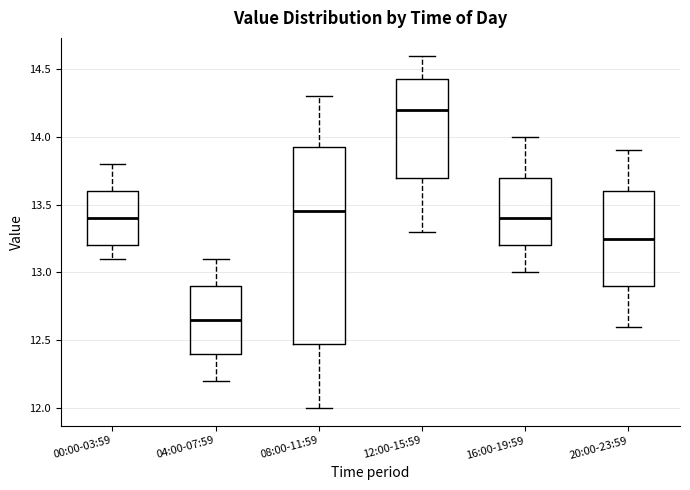

Reading left to right, read every box against the y-axis: the position of its median line, the range the box covers, and the ends of its whiskers. The values are not printed on the chart, so give them approximately, as read against the axis.

00:00-03:59: median 13.40, box 13.20 to 13.60, whiskers 13.10 to 13.80
04:00-07:59: median 12.65, box 12.40 to 12.90, whiskers 12.20 to 13.10
08:00-11:59: median 13.45, box 12.50 to 13.95, whiskers 12.00 to 14.30
12:00-15:59: median 14.20, box 13.70 to 14.45, whiskers 13.30 to 14.60
16:00-19:59: median 13.40, box 13.20 to 13.70, whiskers 13.00 to 14.00
20:00-23:59: median 13.25, box 12.90 to 13.60, whiskers 12.60 to 13.90